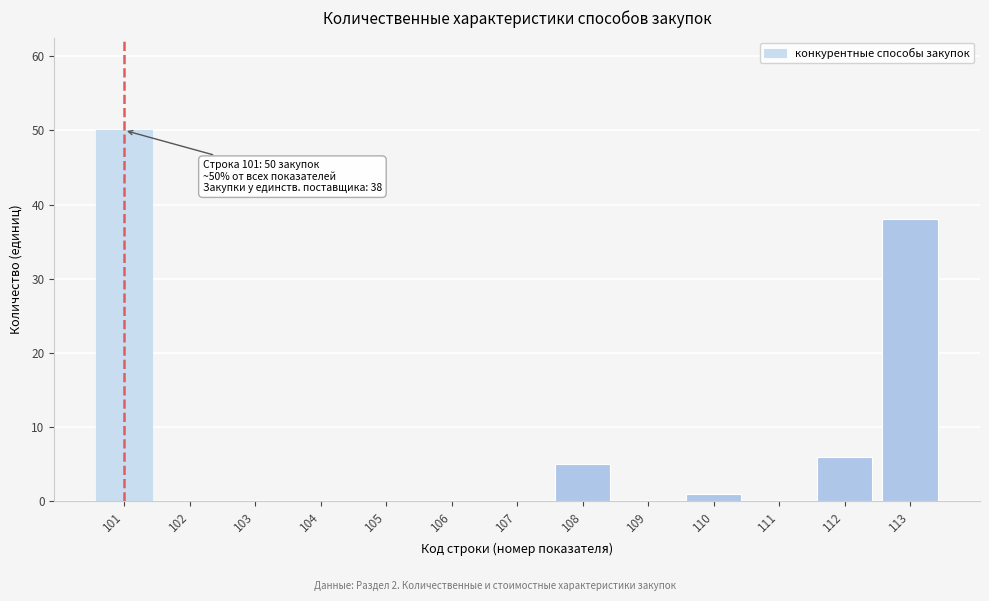

Reading left to right, list all the values displayed in this chart.

101=50	102=0	103=0	104=0	105=0	106=0	107=0	108=5	109=0	110=1	111=0	112=6	113=38